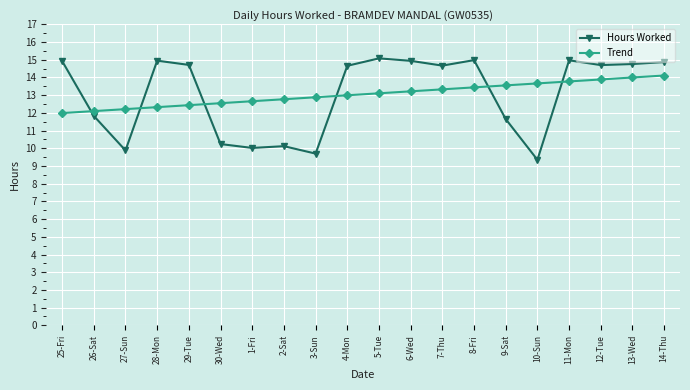

What is the total value across all series at 13-Wed?

28.8